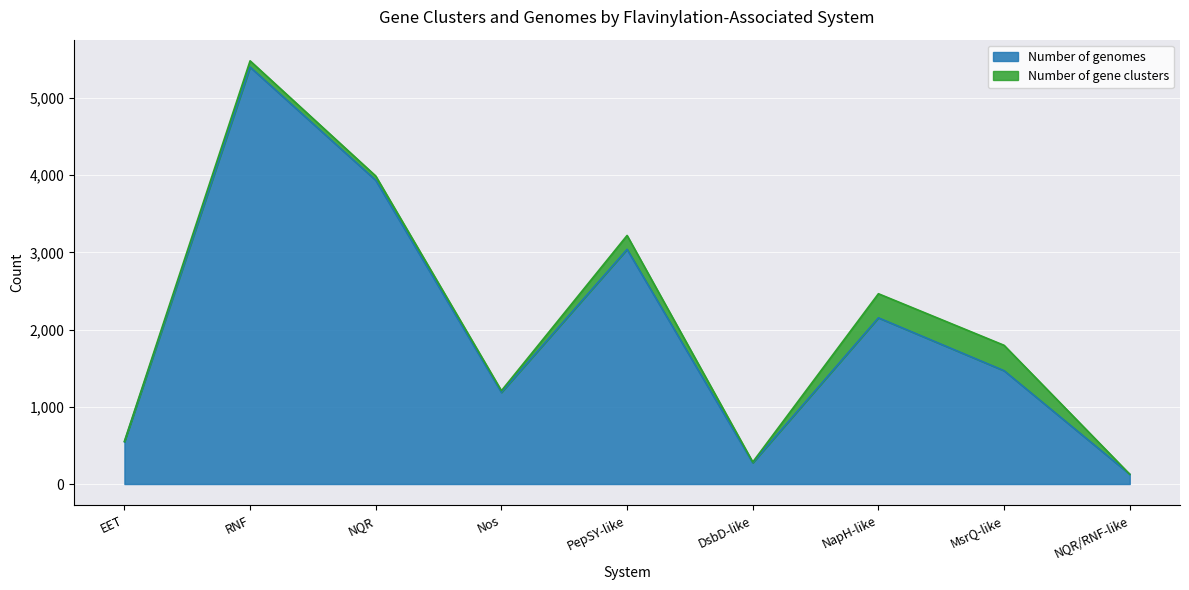

What is the label of the 6th point from the left?

DsbD-like